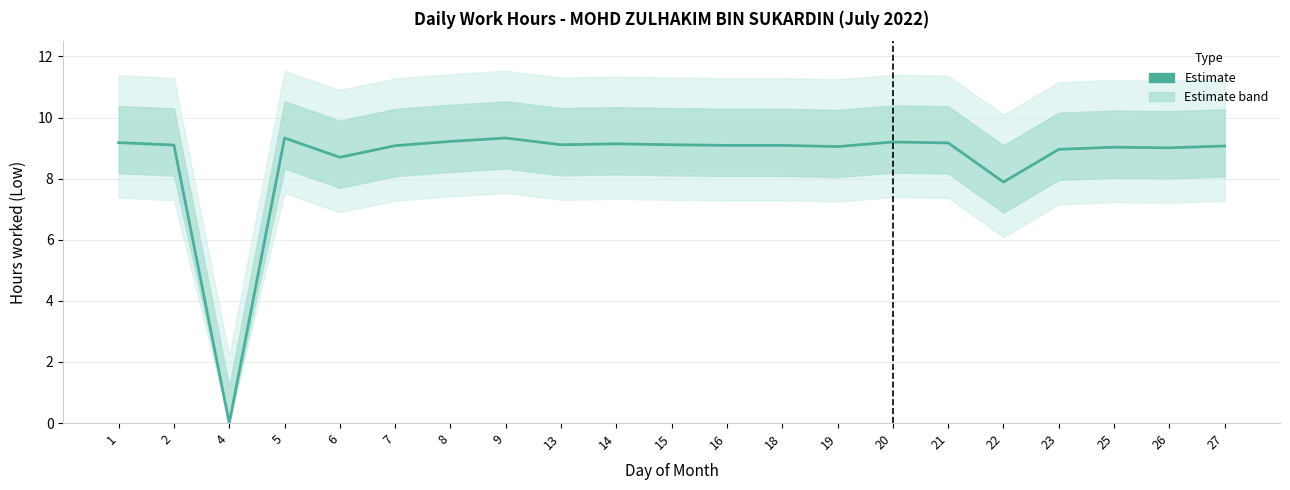

What is the average value?

8.6